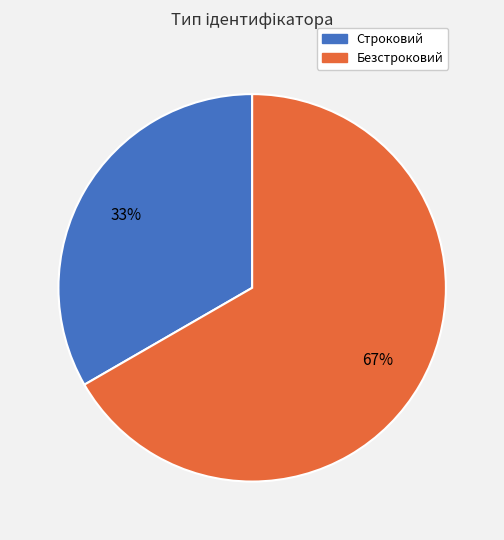

To the nearest percent, what is the combined percentage of Безстроковий and Строковий?

100%